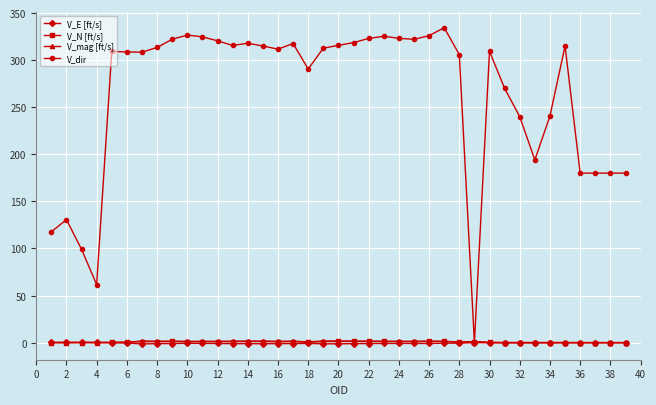

At how many categories does at least one series exceed 165?

34